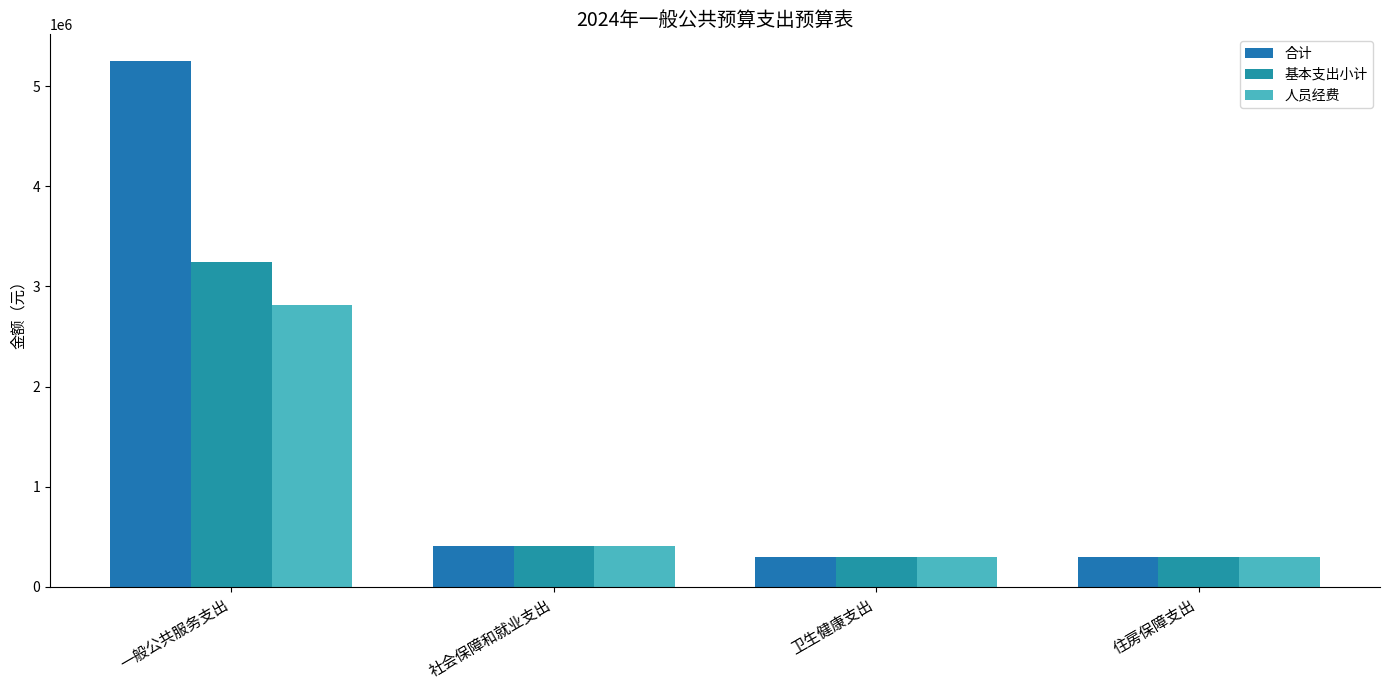

List the series in order of their peak value, highest first.

合计, 基本支出小计, 人员经费